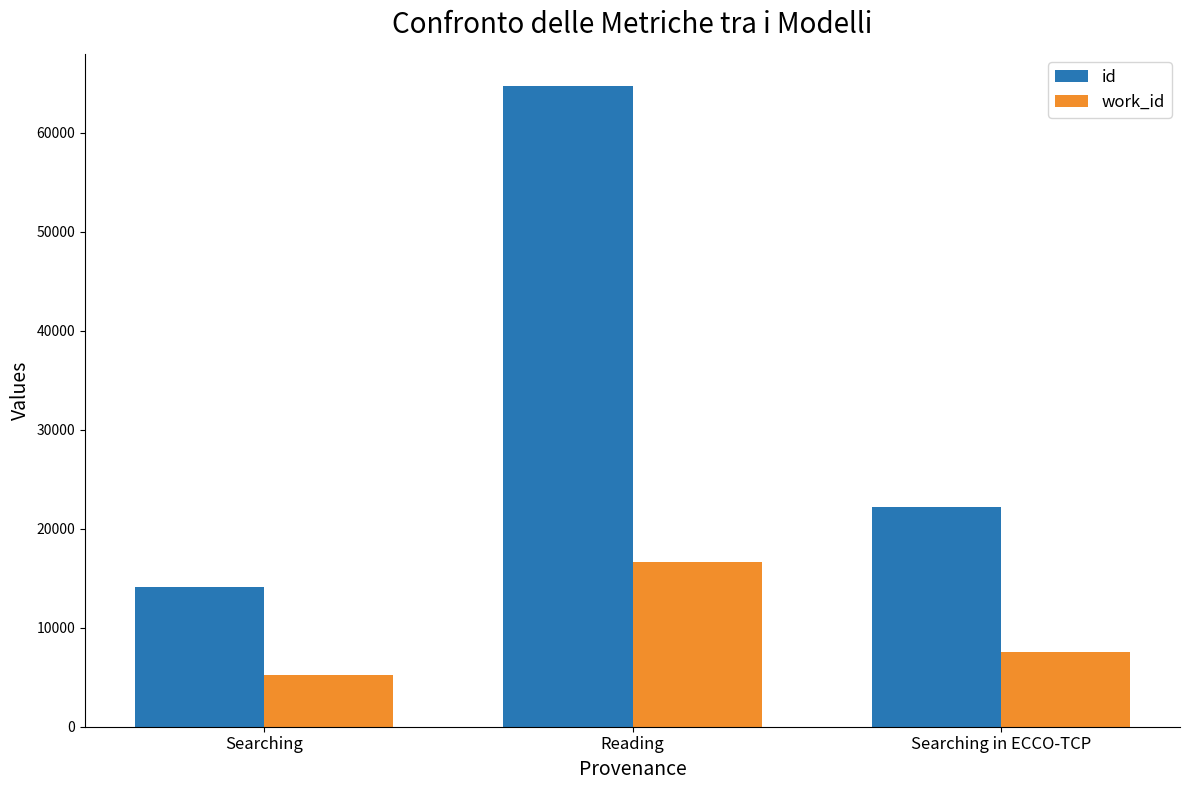

Count the number of data series in this chart.

2